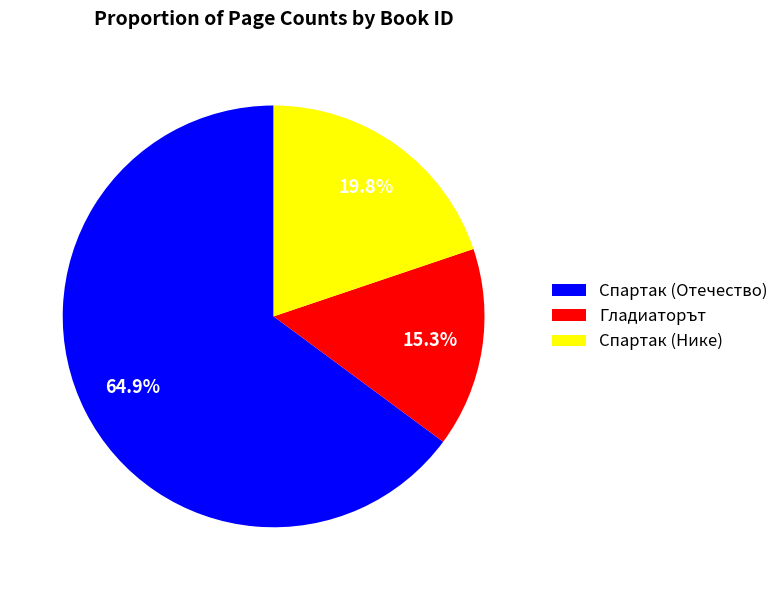

Rank the categories by value from lowest to highest.

Гладиаторът, Спартак (Нике), Спартак (Отечество)